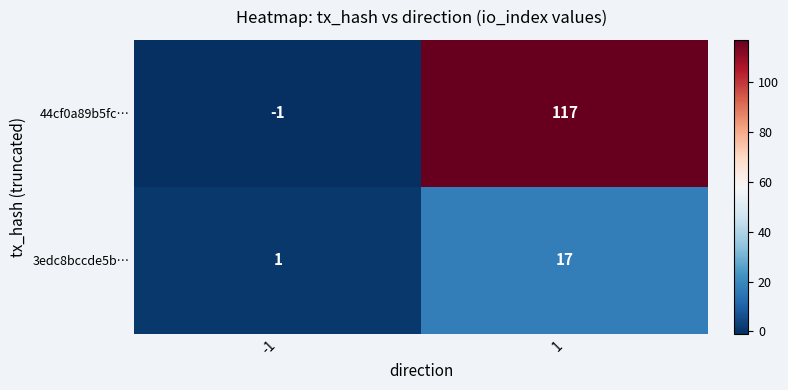

Reading left to right, what are all the values shown in this chart?

44cf0a89b5fc…: -1	117
3edc8bccde5b…: 1	17